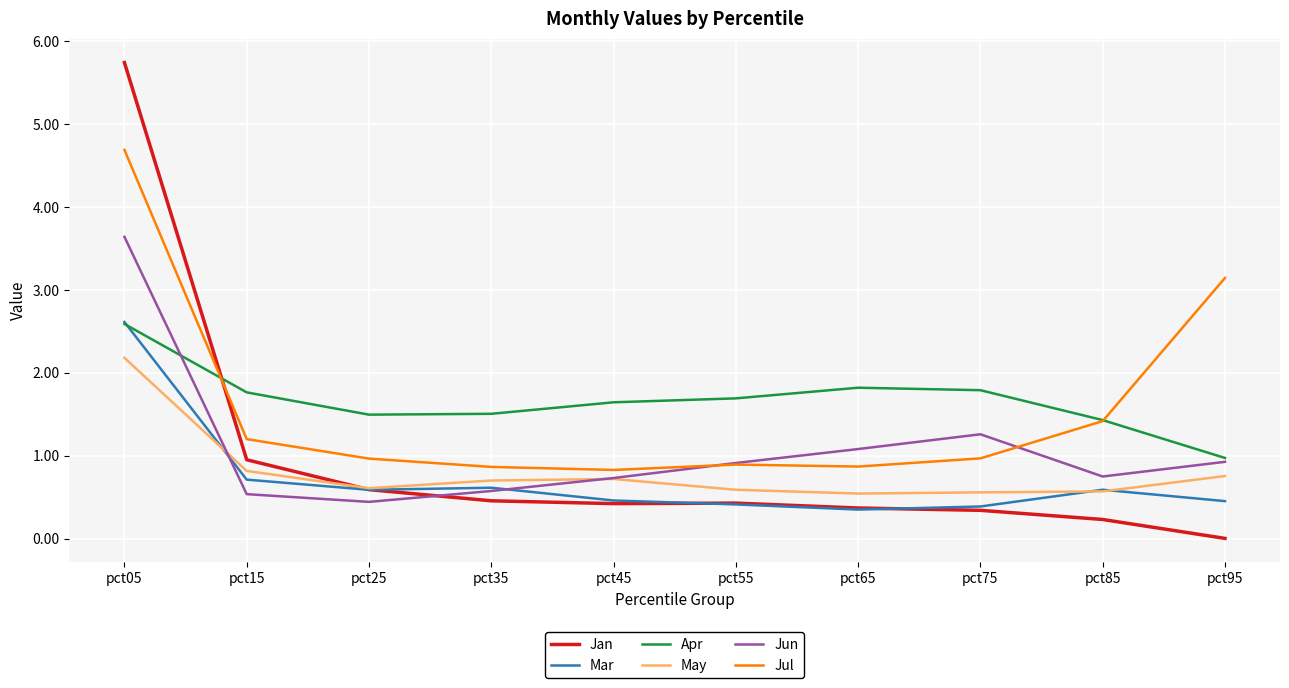

What is the sum of the Mar values at pct55 and pct75?

0.8